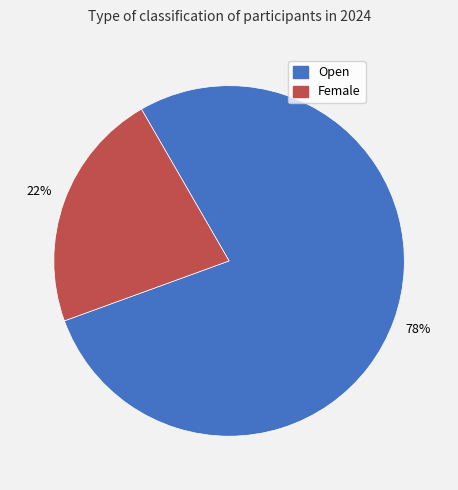

Between Female and Open, which is larger?

Open